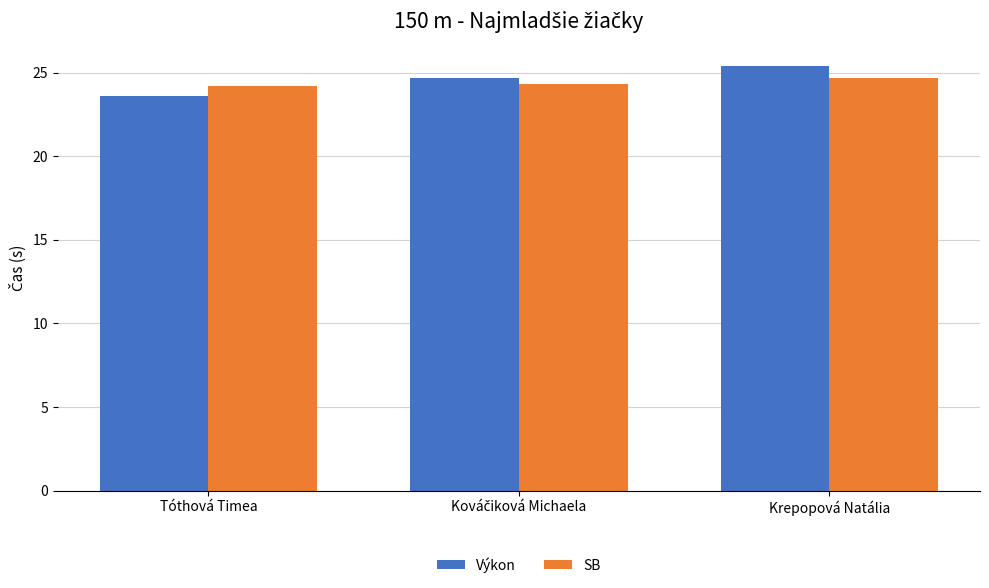

Which series has the widest spread of values?

Výkon